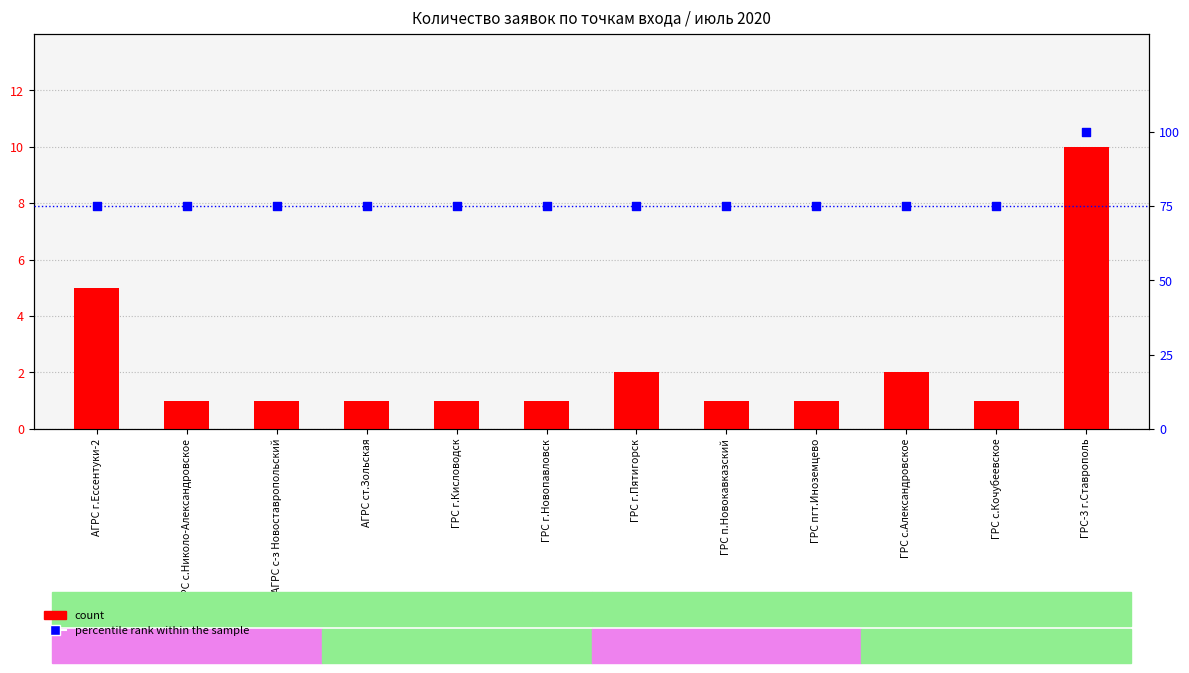

Which series contains the highest Y value?

percentile rank within the sample